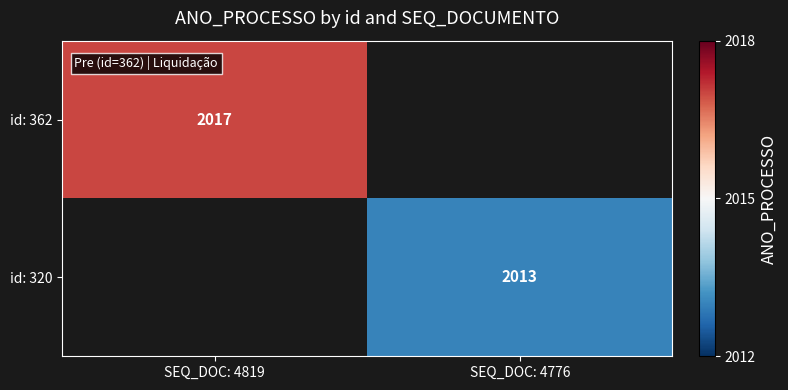

The value of id: 362 at SEQ_DOC: 4819 is 2017. True or false?

True